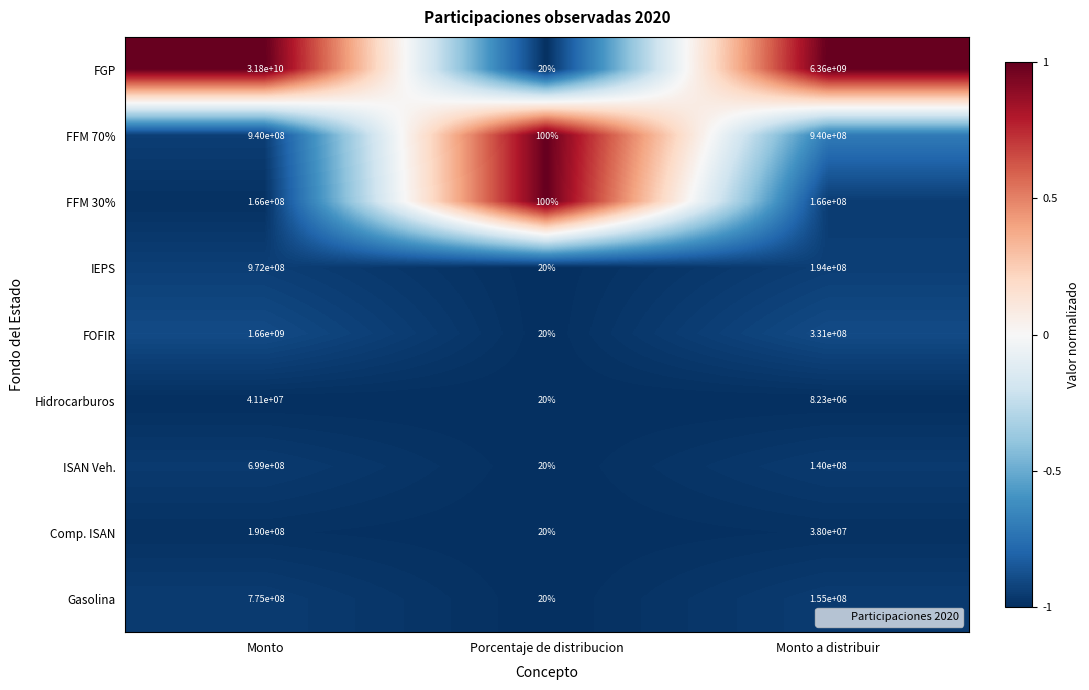

What is the sum of the Gasolina values at Porcentaje de distribucion and Monto?

775000020